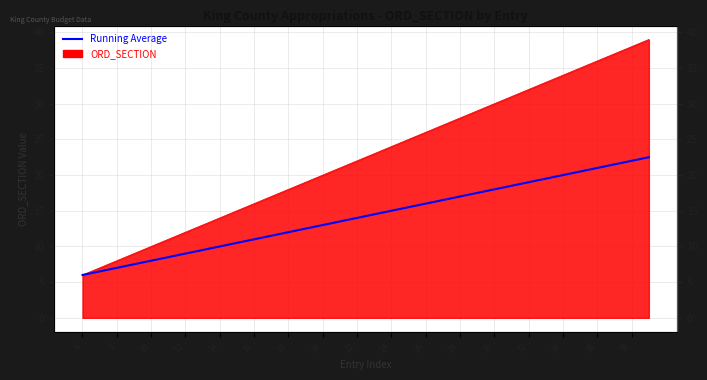

What is the value of the 31st point from the left?

12.0